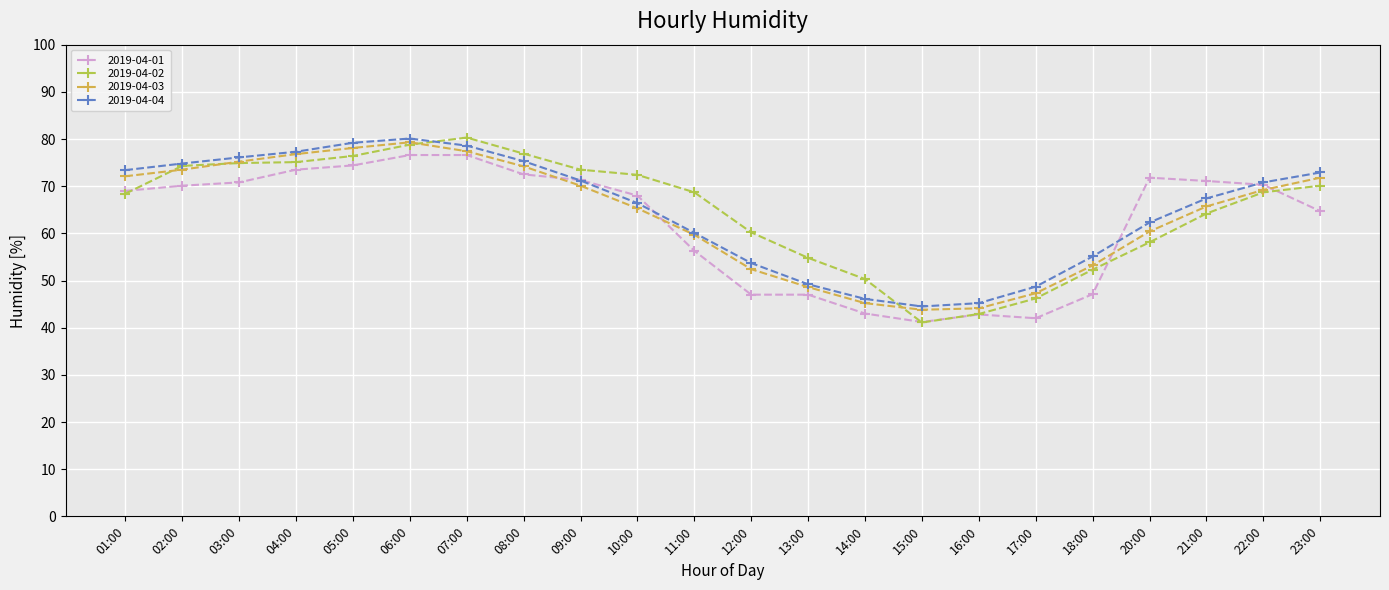

What is the minimum value for 2019-04-03?

43.8